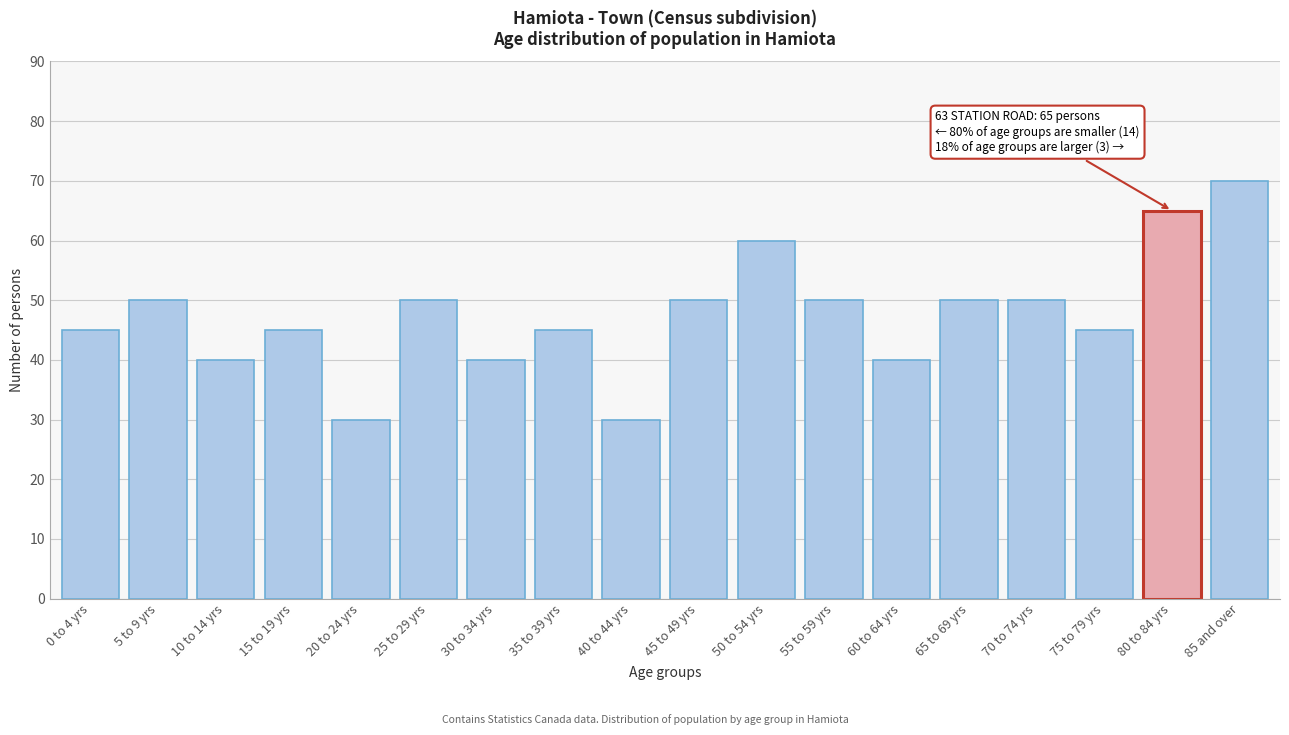

Reading left to right, extract all data points from this chart.

0 to 4 yrs=45	5 to 9 yrs=50	10 to 14 yrs=40	15 to 19 yrs=45	20 to 24 yrs=30	25 to 29 yrs=50	30 to 34 yrs=40	35 to 39 yrs=45	40 to 44 yrs=30	45 to 49 yrs=50	50 to 54 yrs=60	55 to 59 yrs=50	60 to 64 yrs=40	65 to 69 yrs=50	70 to 74 yrs=50	75 to 79 yrs=45	80 to 84 yrs=65	85 and over=70